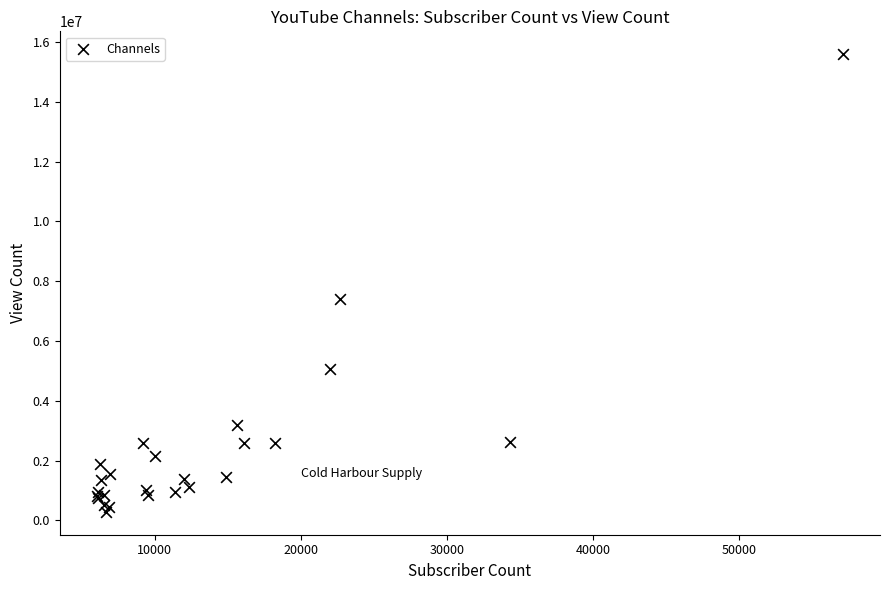

What Y value in the scatter plot is closest to 7939754?

7394429